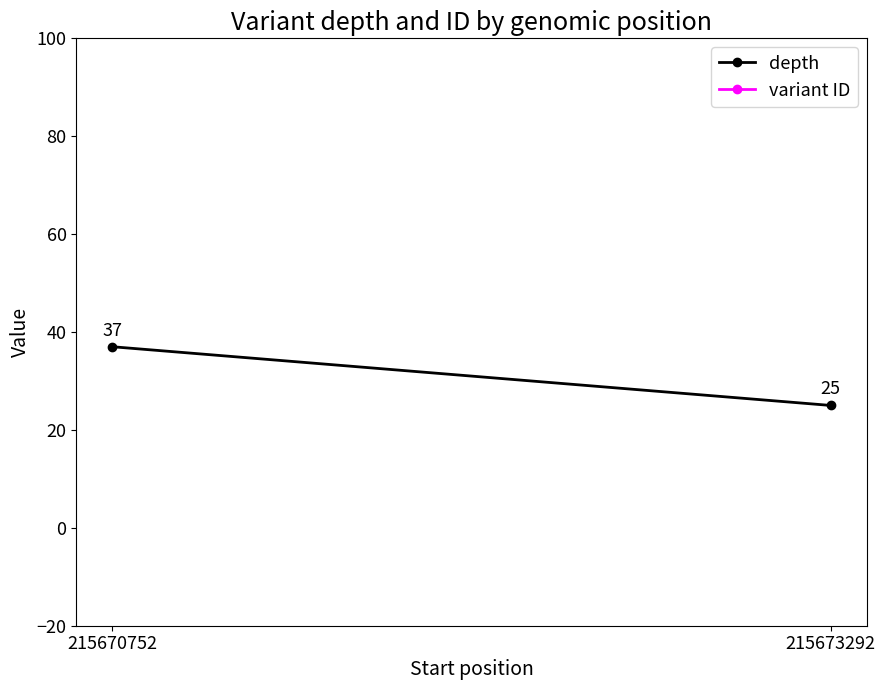

Between 215673292 and 215670752, which is larger?

215670752